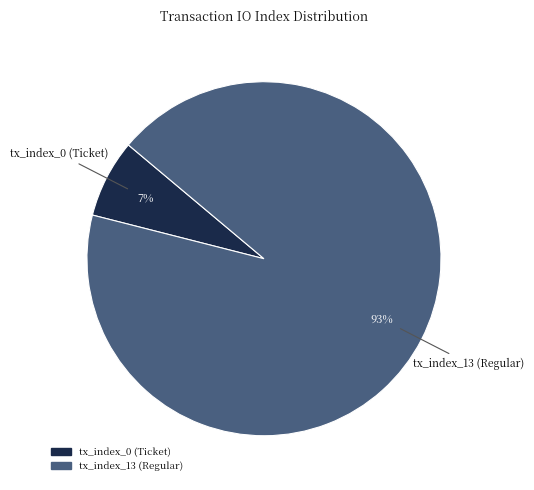

True or false: tx_index_13 (Regular) accounts for 99% of the total.

False